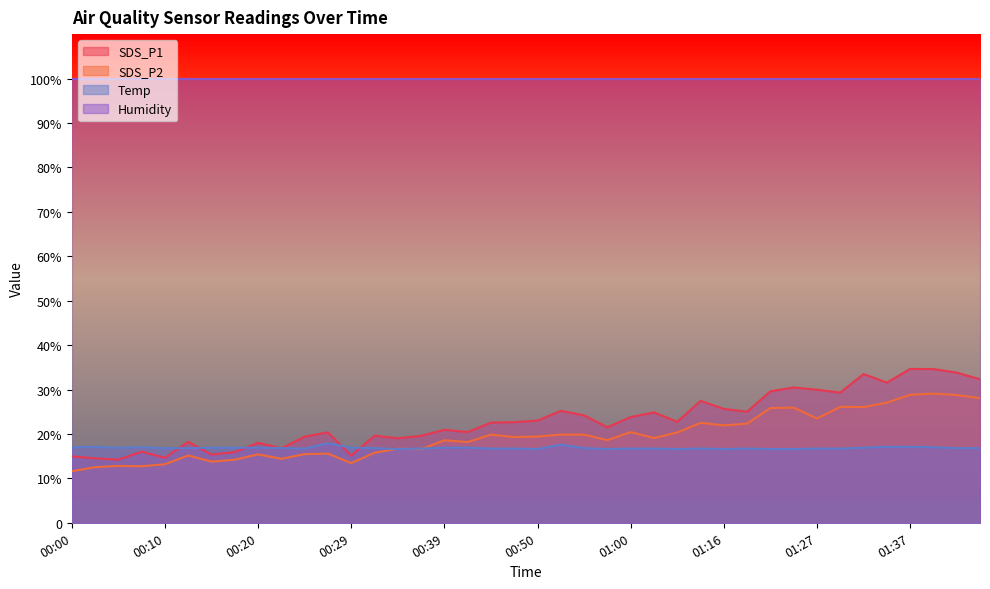

What position from the left is 00:44?

19